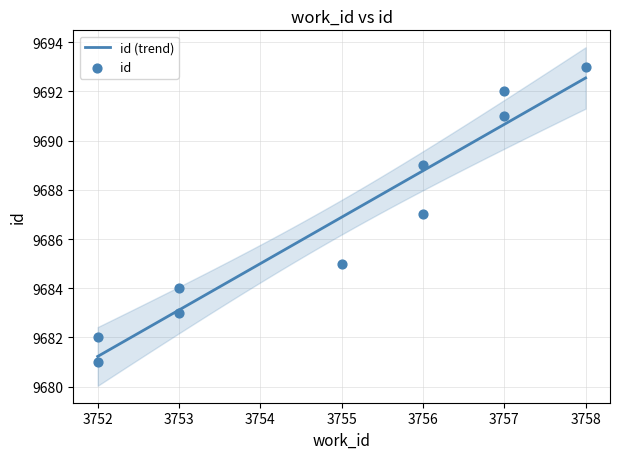

Approximately how many times larger is the value at 3755 compared to 3757?

1.0